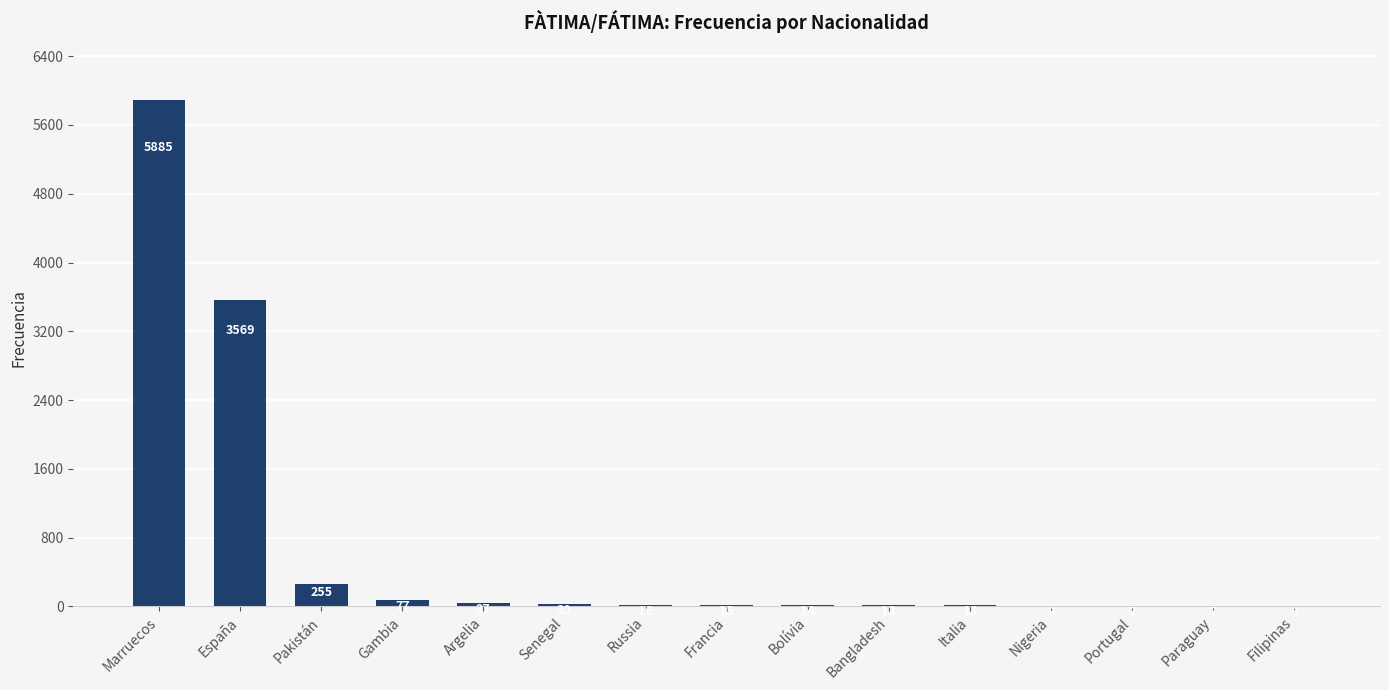

Which has a higher value, Bolívia or Marruecos?

Marruecos